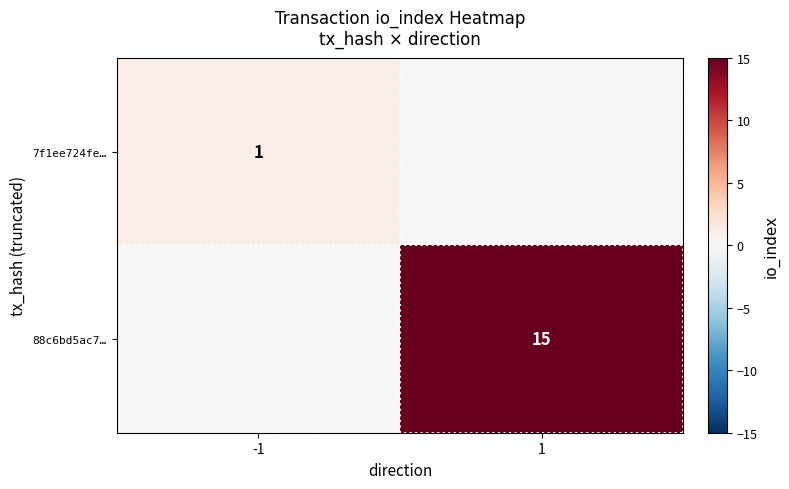

True or false: 88c6bd5ac7… has a value of 5 at 1.

False